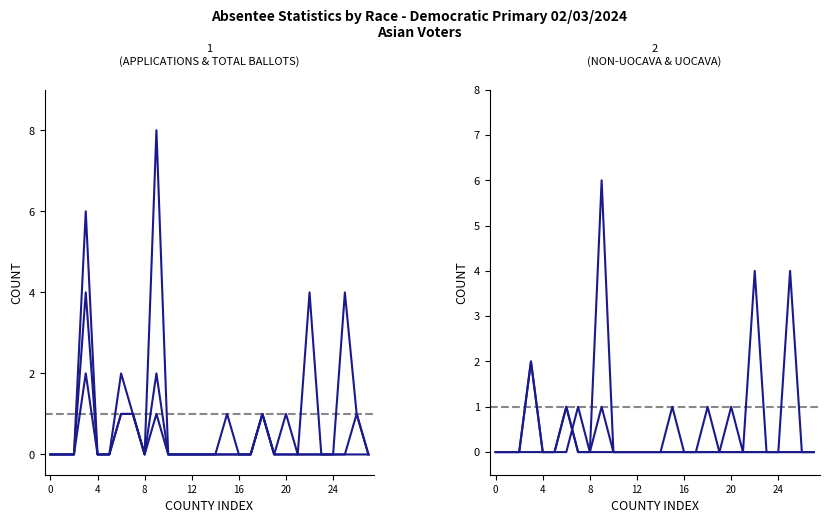

After their last crossing, which series has the higher values: Non-UOCAVA Ballots Returned or UOCAVA Ballots Returned?

Non-UOCAVA Ballots Returned